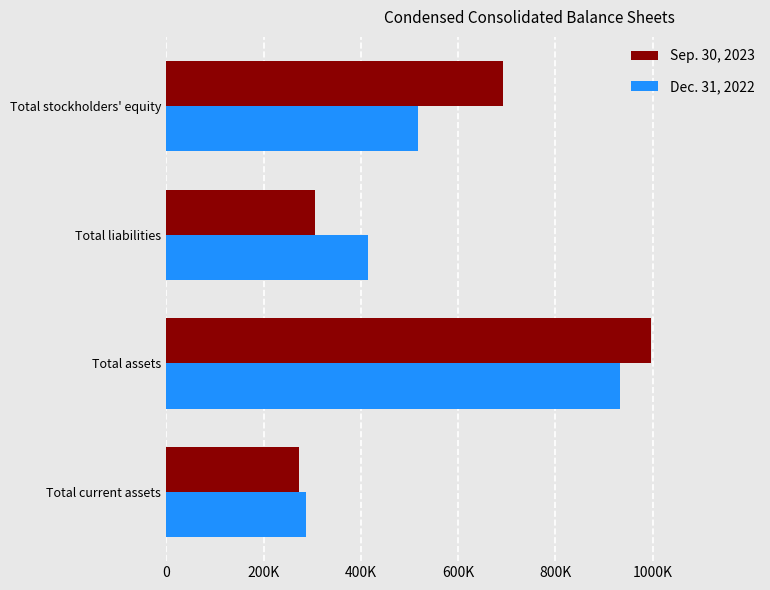

What is the average value of the Sep. 30, 2023 series?

566673